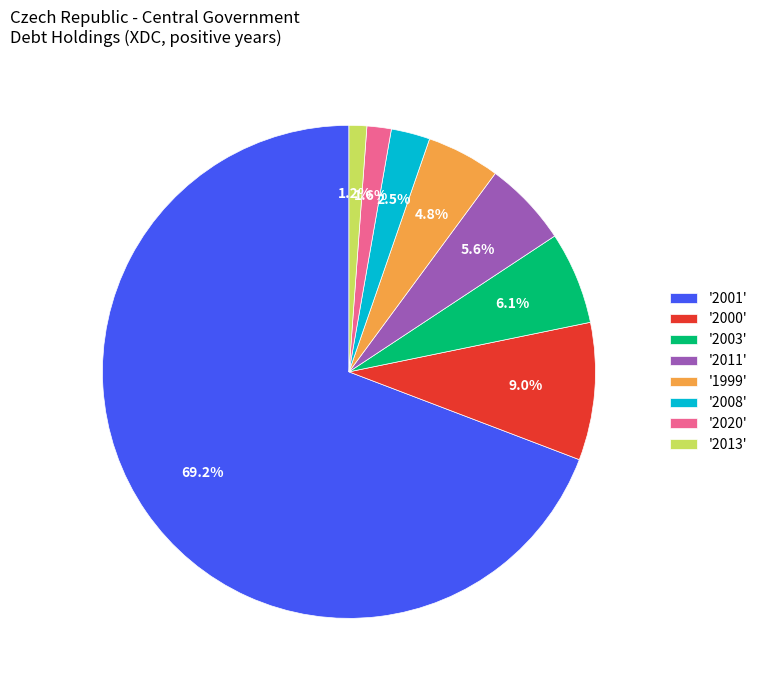

Does '2008' account for over 50% of the chart?

No